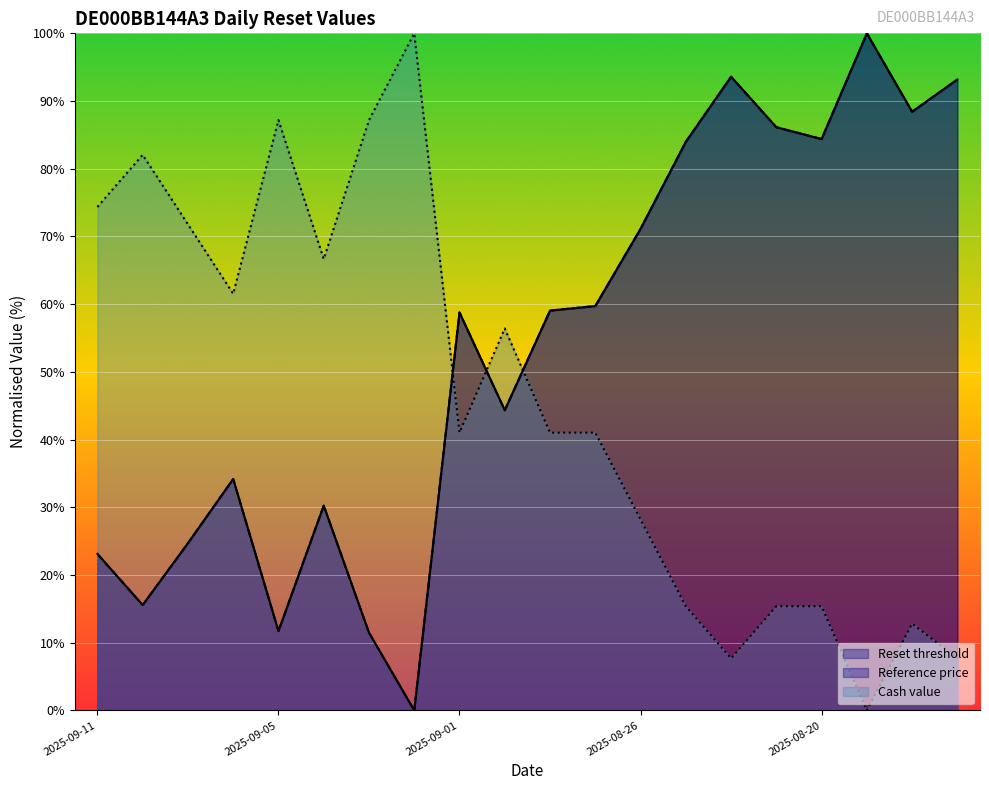

At which category is the sum across all series the highest?

2025-08-19